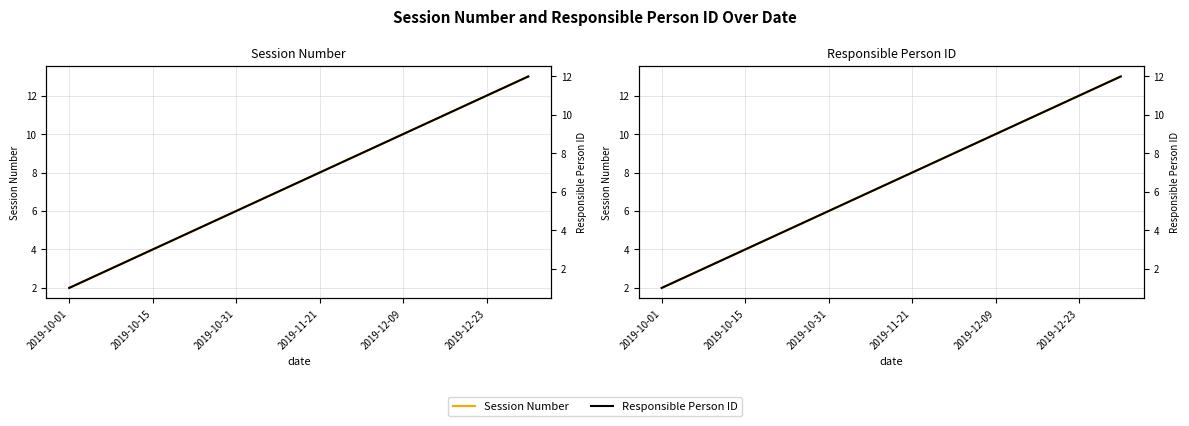

What value does the Session Number series have at 2019-12-09, to the nearest 10?

10